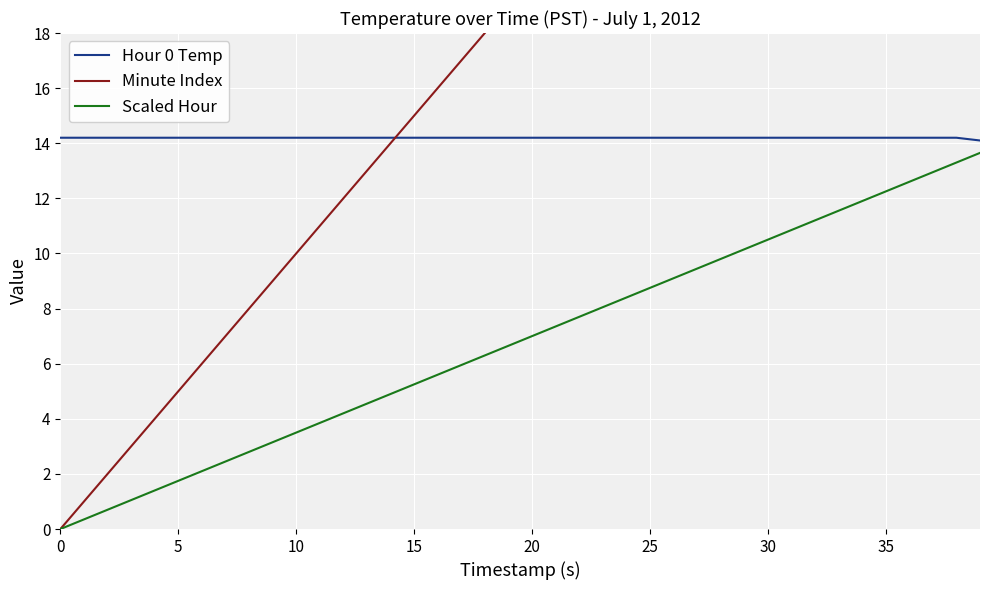

What is the average value of the Scaled Hour series?

6.8